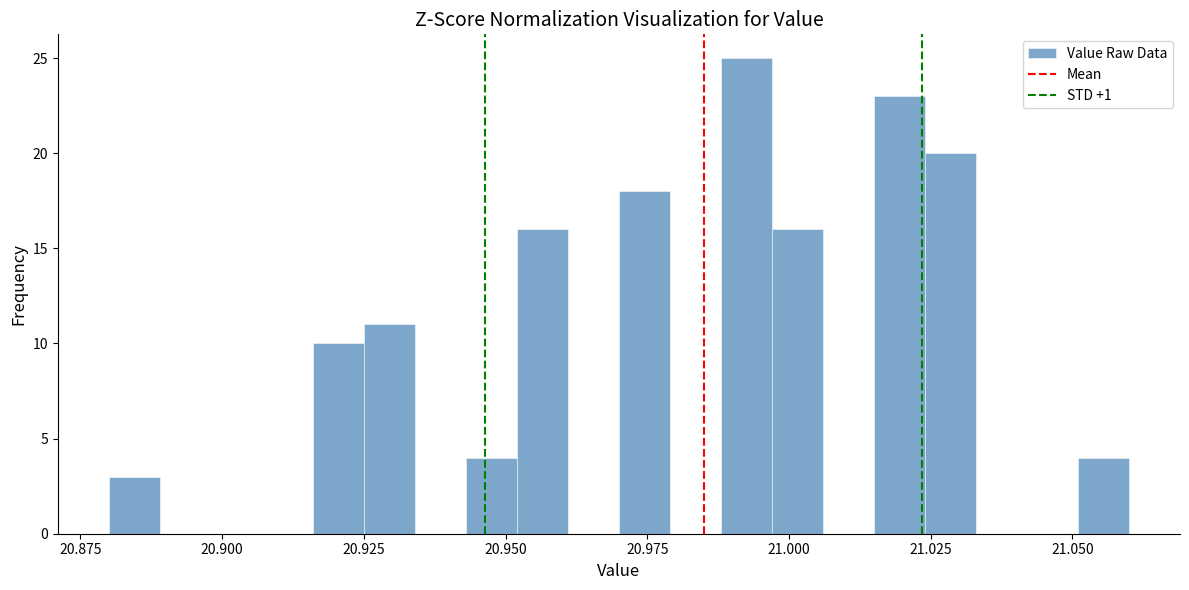

Read against the x-axis, roughly where is the centre of the tallest bar?

20.995